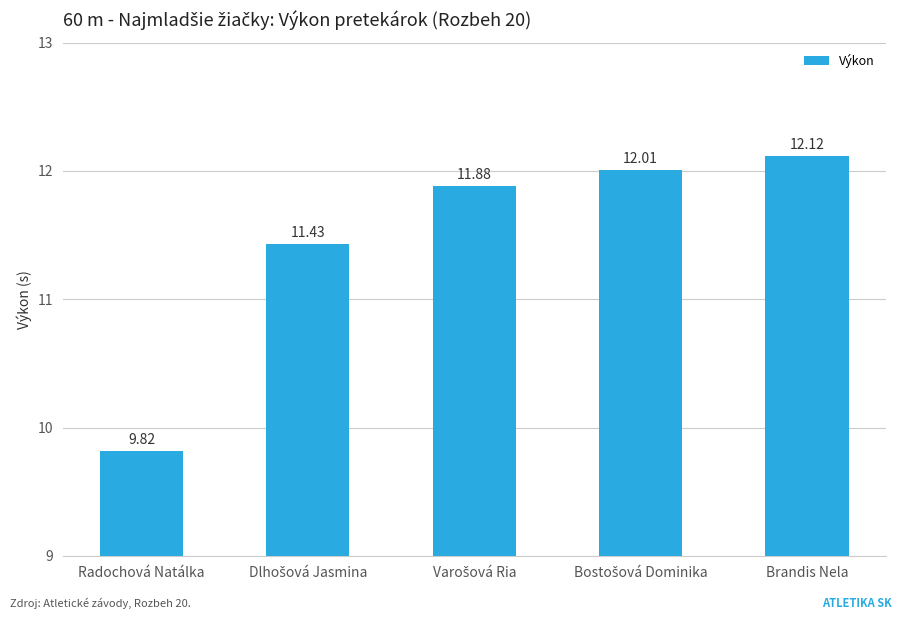

What is the label of the 1st bar from the right?

Brandis Nela